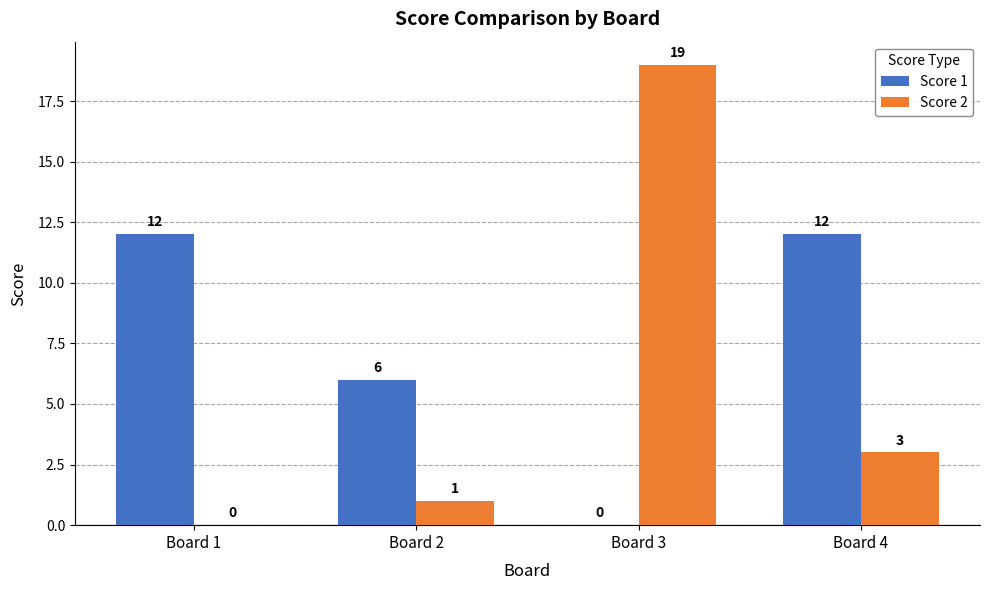

How many groups of bars are there?

4